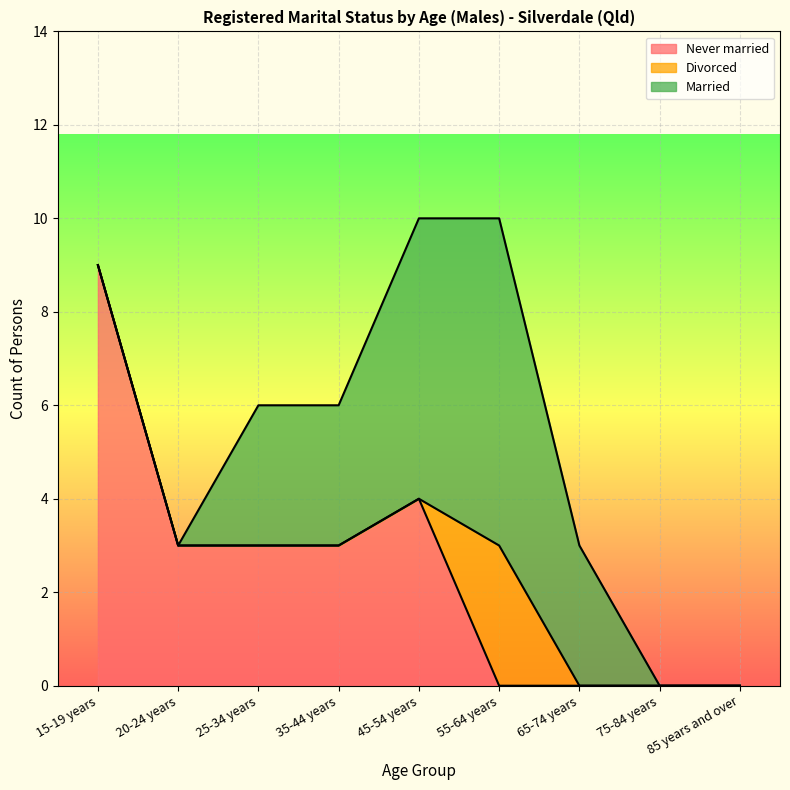

How many positive values does the Divorced series have?

1